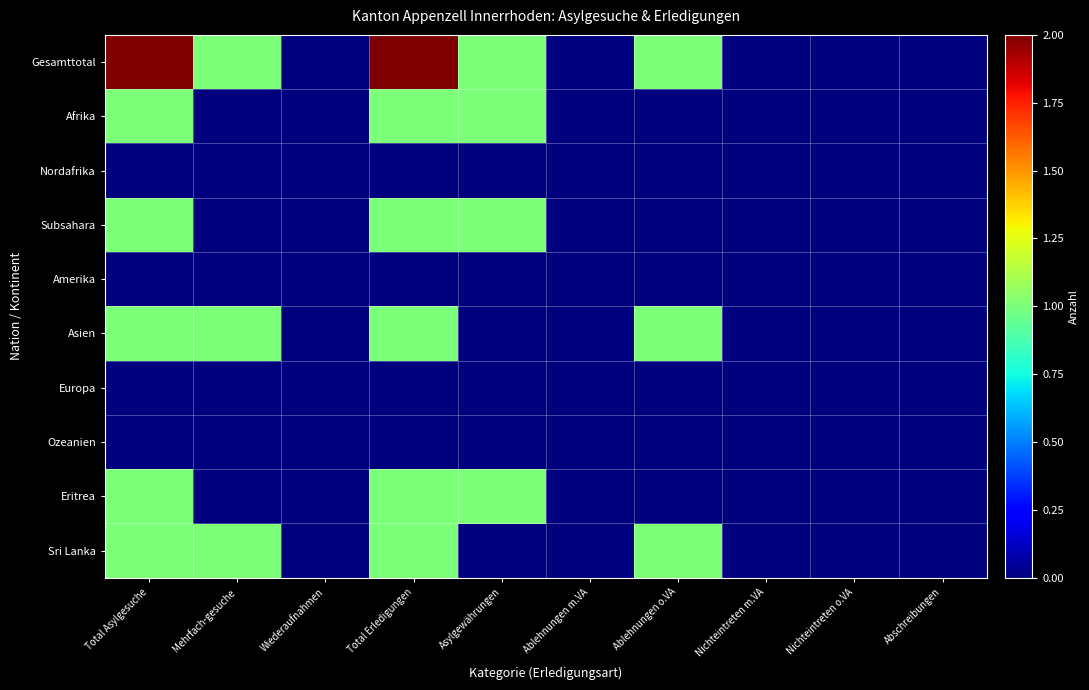

At Ablehnungen o.VA, list the series in order from smallest to largest.

Afrika, Nordafrika, Subsahara, Amerika, Europa, Ozeanien, Eritrea, Gesamttotal, Asien, Sri Lanka